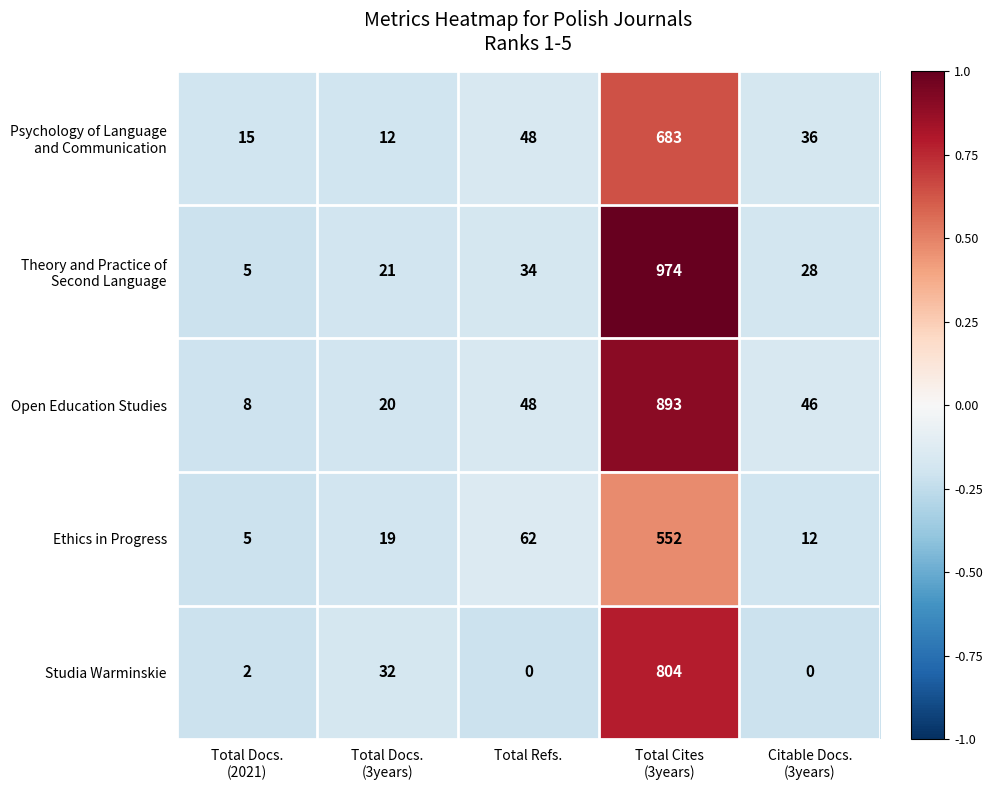

At which label is Ethics in Progress closest to 278?

Total Refs.